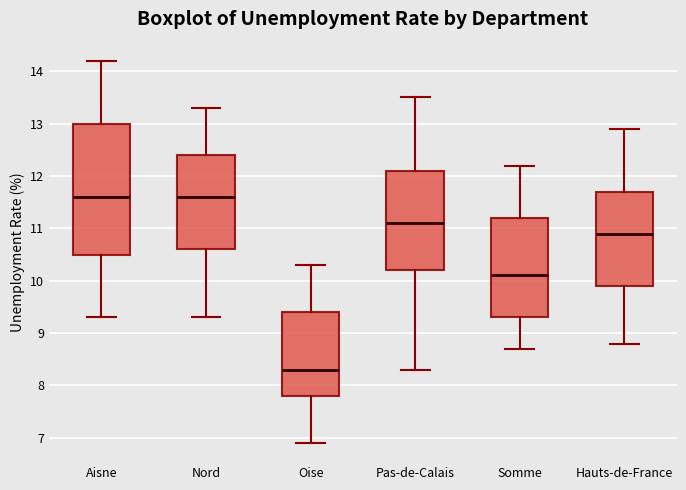

Reading left to right, transcribe this box plot: for each box, give where its median line is, the range the box spans, and where its two whiskers end, as read against the y-axis. The values are not printed on the chart, so give them approximately, as read against the axis.

Aisne: median 11.6, box 10.5 to 13.0, whiskers 9.3 to 14.2
Nord: median 11.6, box 10.6 to 12.4, whiskers 9.3 to 13.3
Oise: median 8.3, box 7.8 to 9.4, whiskers 6.9 to 10.3
Pas-de-Calais: median 11.1, box 10.2 to 12.1, whiskers 8.3 to 13.5
Somme: median 10.1, box 9.3 to 11.2, whiskers 8.7 to 12.2
Hauts-de-France: median 10.9, box 9.9 to 11.7, whiskers 8.8 to 12.9